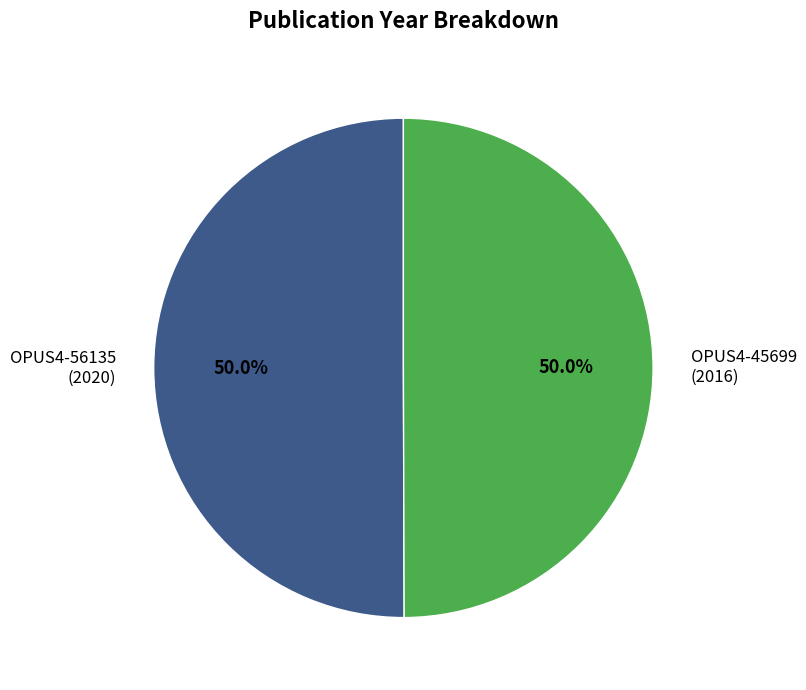

What percentage is NOT represented by OPUS4-56135 (2020)?

50.0%